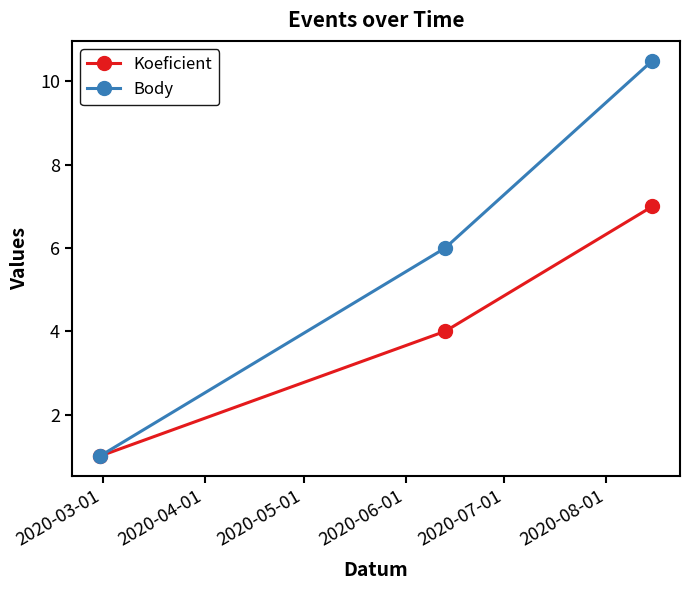

What is the smallest value displayed?

1.0